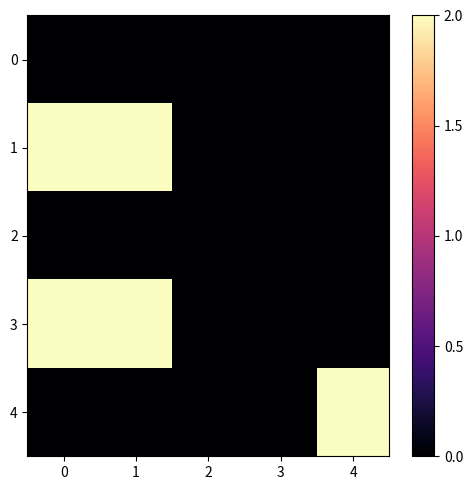

Reading right to left, list all the values displayed in this chart.

0: 4=0	3=0	2=0	1=0	0=0
1: 4=0	3=0	2=0	1=2	0=2
2: 4=0	3=0	2=0	1=0	0=0
3: 4=0	3=0	2=0	1=2	0=2
4: 4=2	3=0	2=0	1=0	0=0